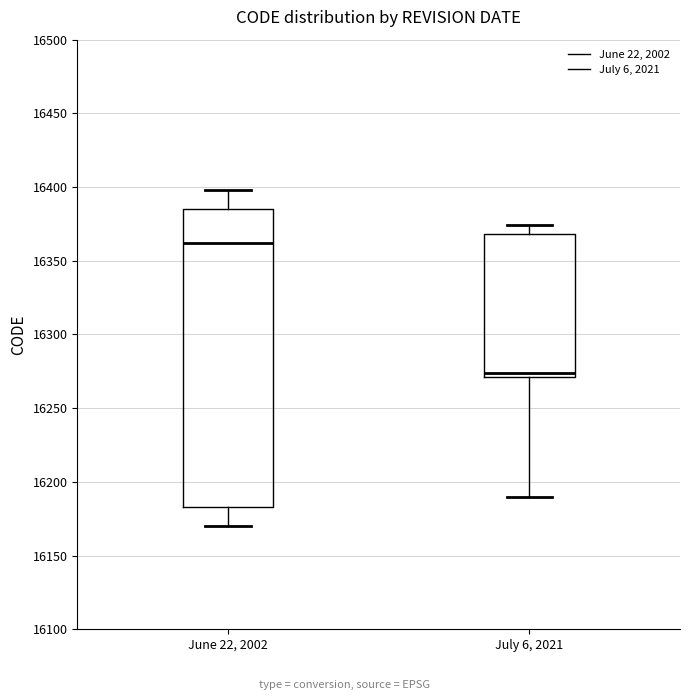

Which box's median line is the lowest?

July 6, 2021